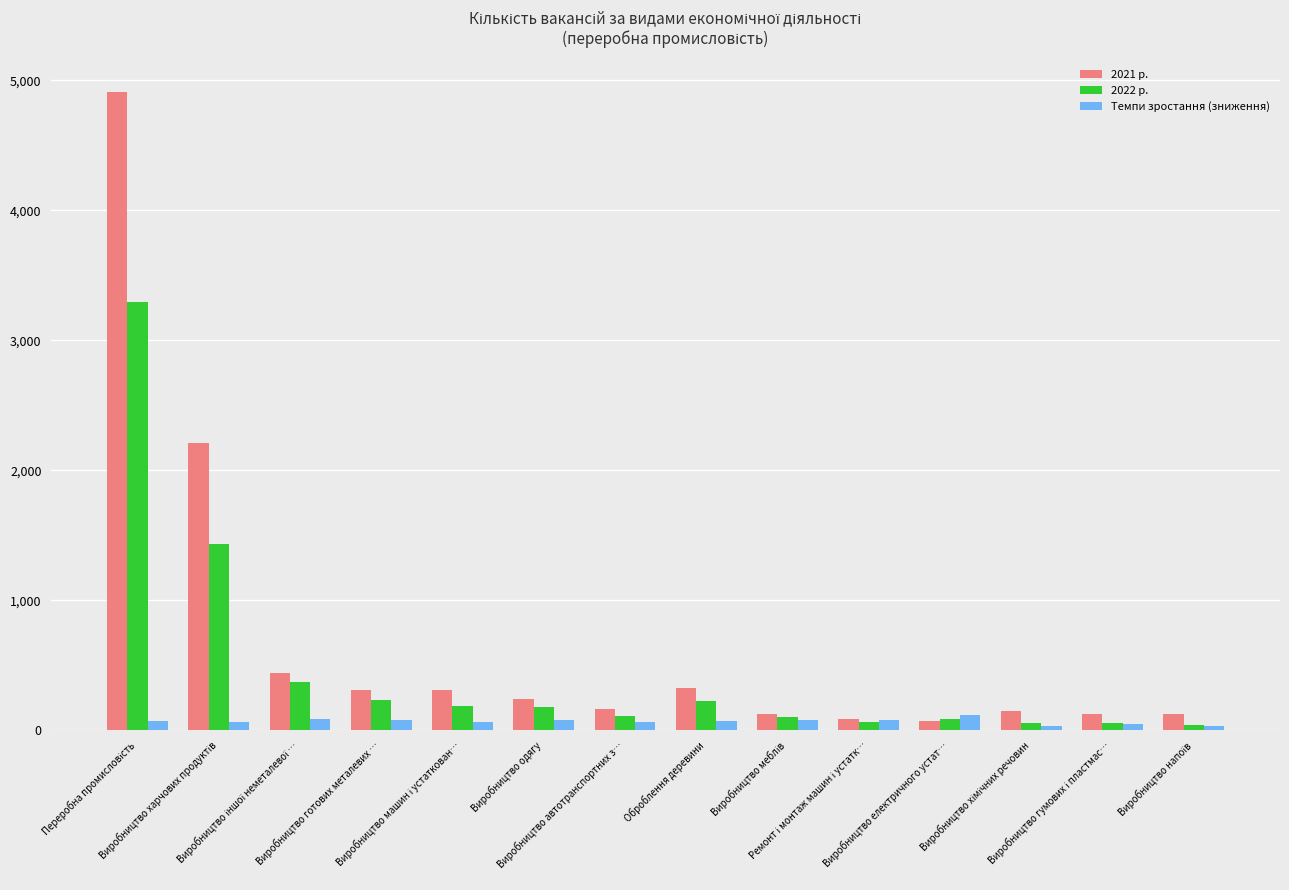

What is the greatest value displayed?

4910.0